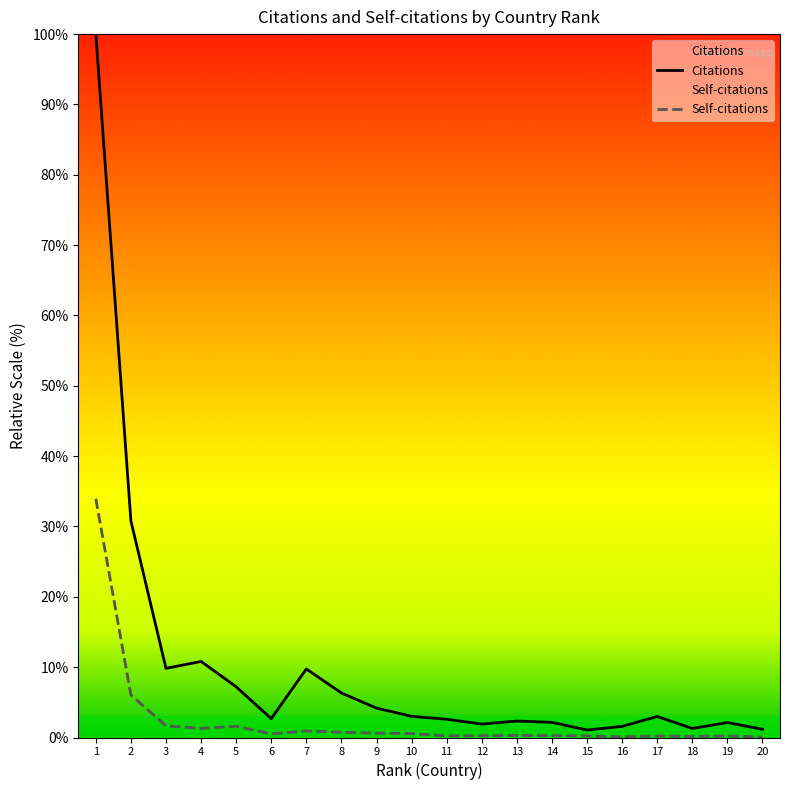

Rank the series by their average value, from lowest to highest.

Self-citations, Citations